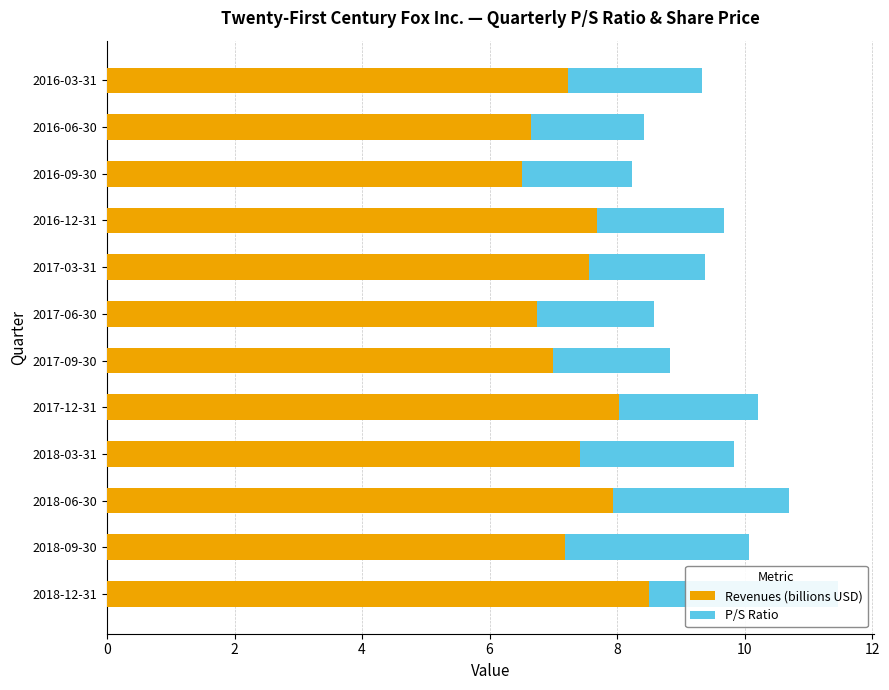

What is the highest value of the P/S Ratio series?

3.0